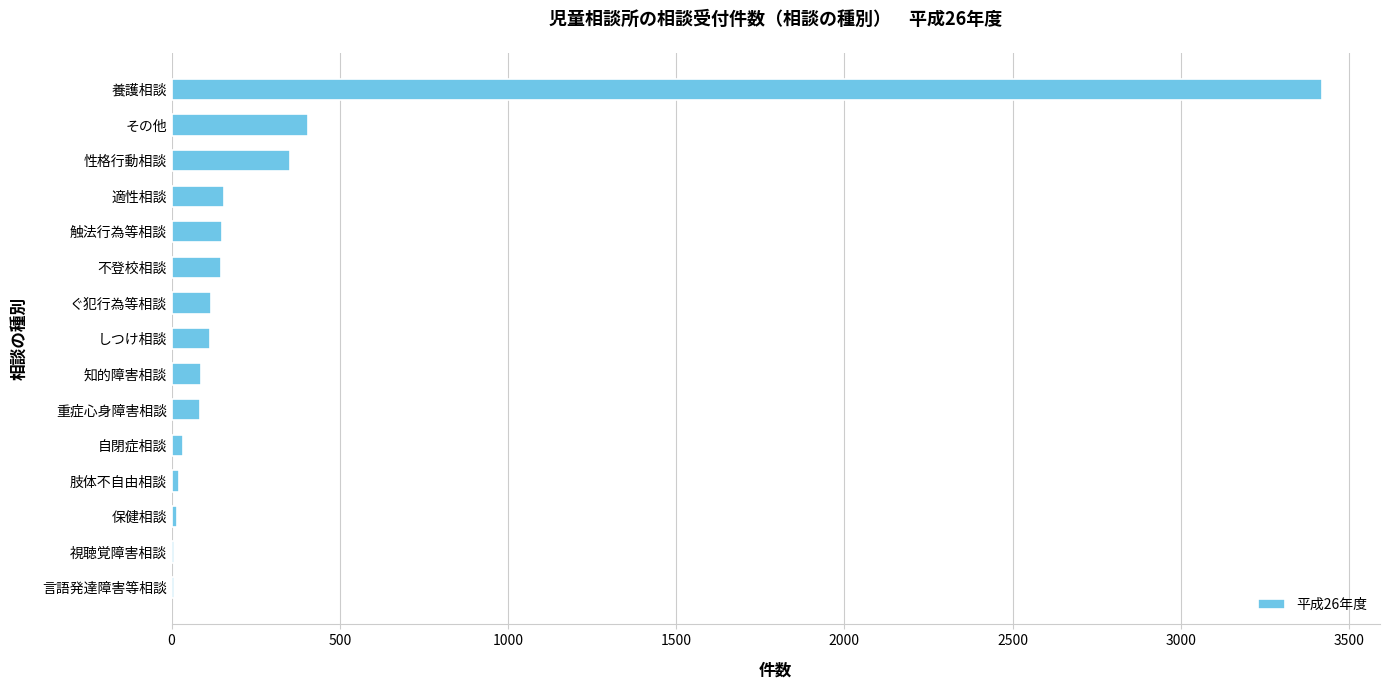

What is the approximate value at 知的障害相談?

87